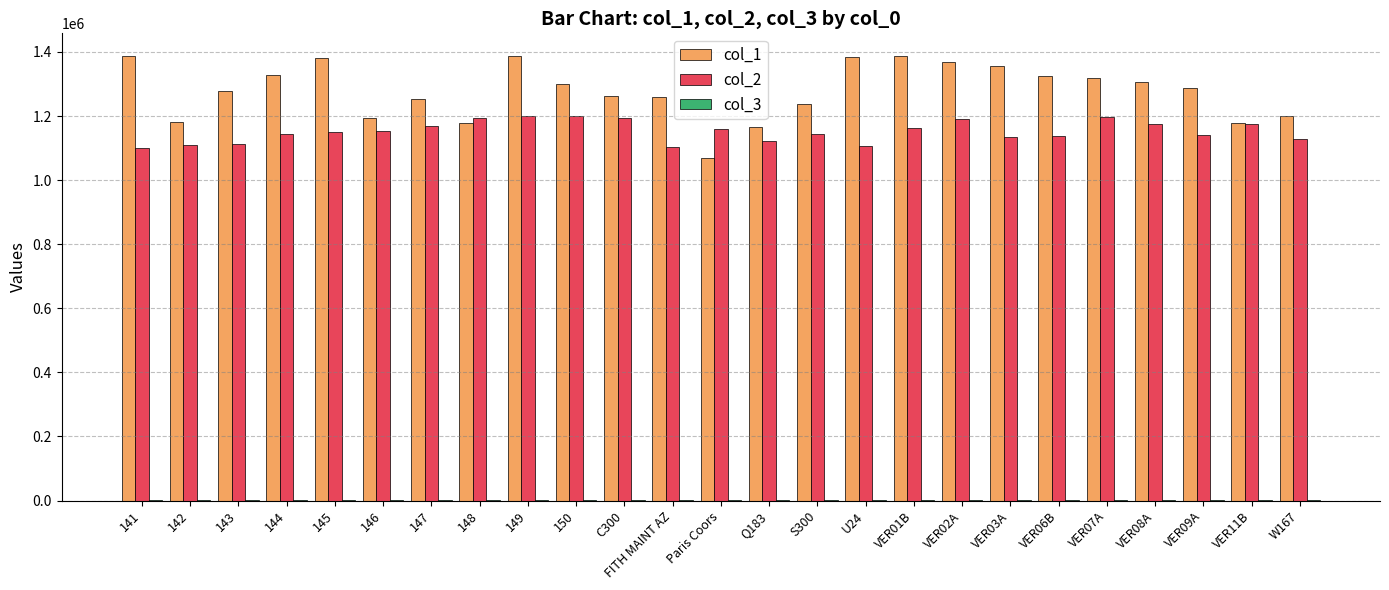

How many series are shown in this chart?

3